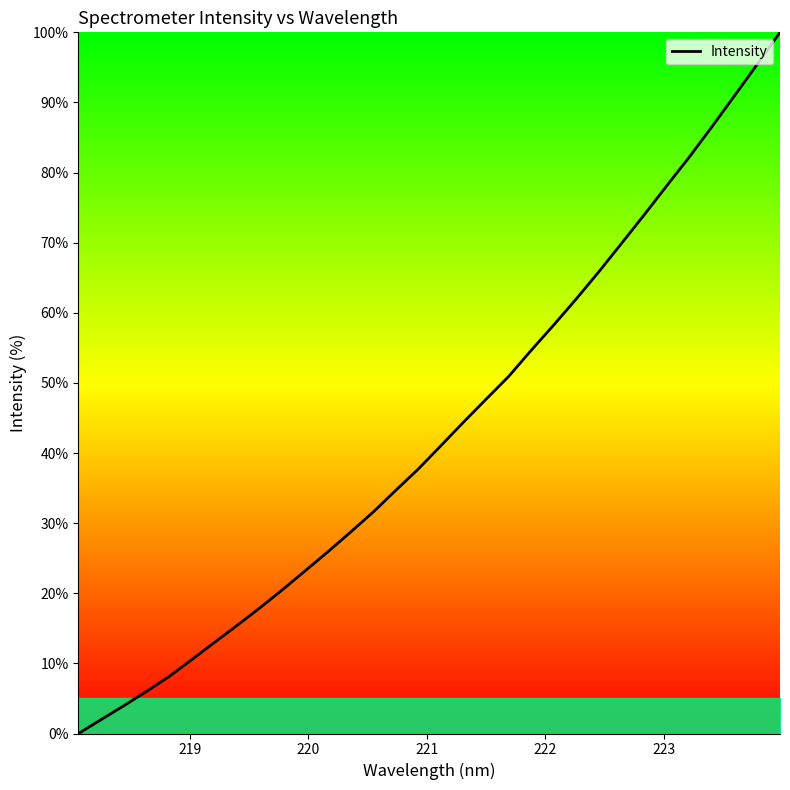

What is the greatest value displayed?

100.0